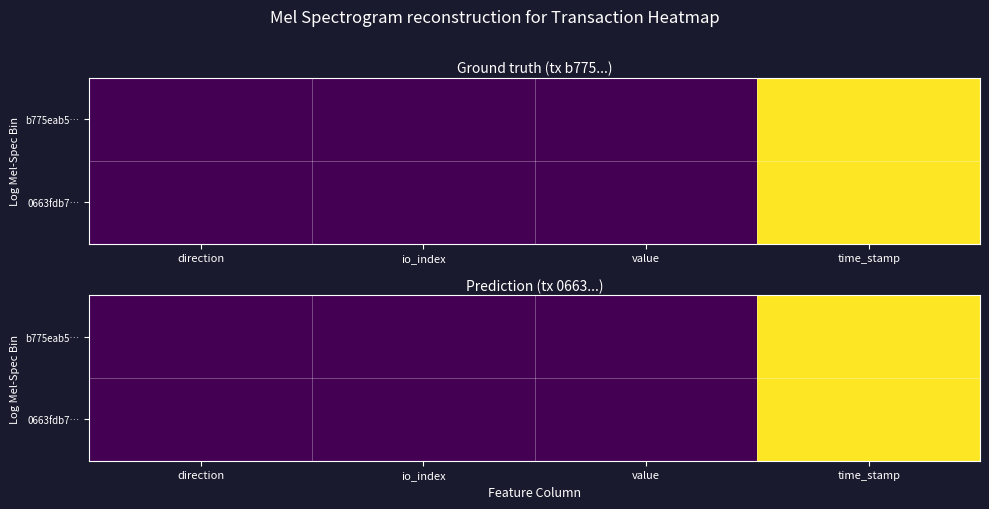

List the series in order of their overall mean, lowest first.

0663fdb7…, b775eab5…